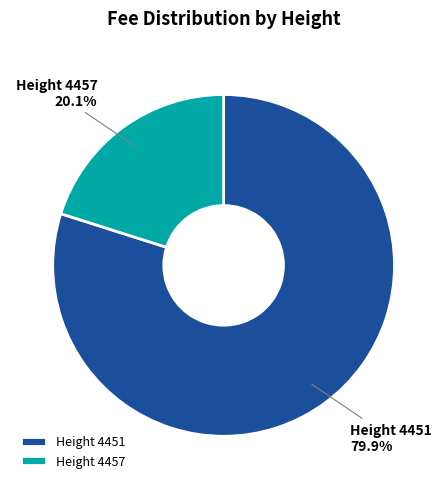

Which has a higher value, Height 4451 or Height 4457?

Height 4451